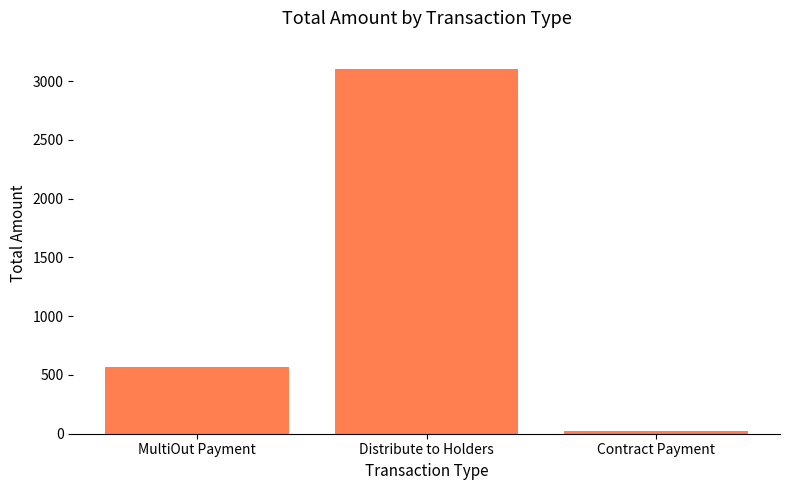

What is the approximate value at Distribute to Holders?

3103.9